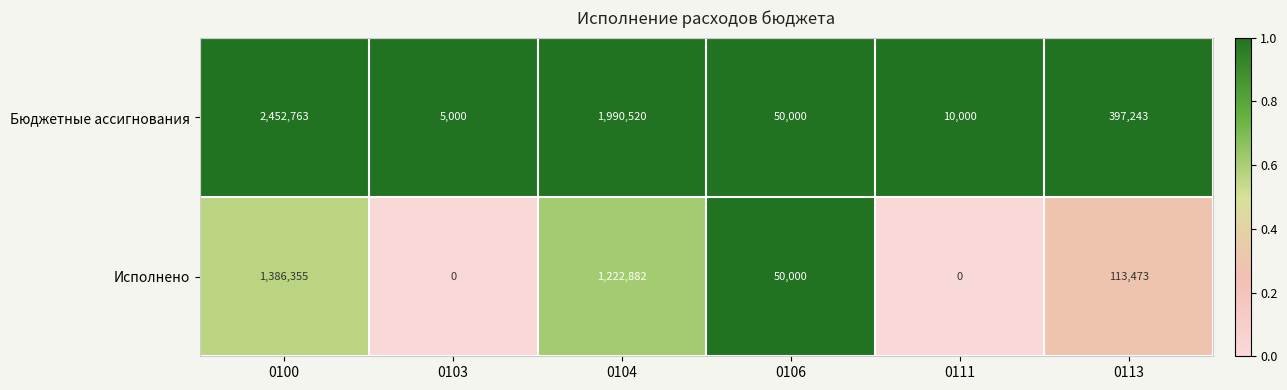

At which category is the sum across all series the highest?

0100